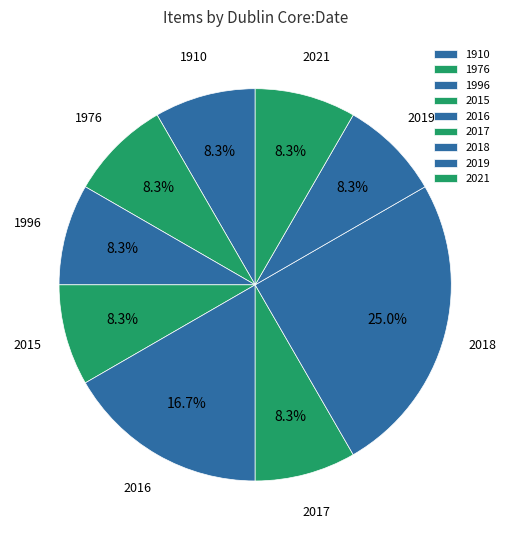

What percentage is the 2015 slice, to the nearest percent?

8%